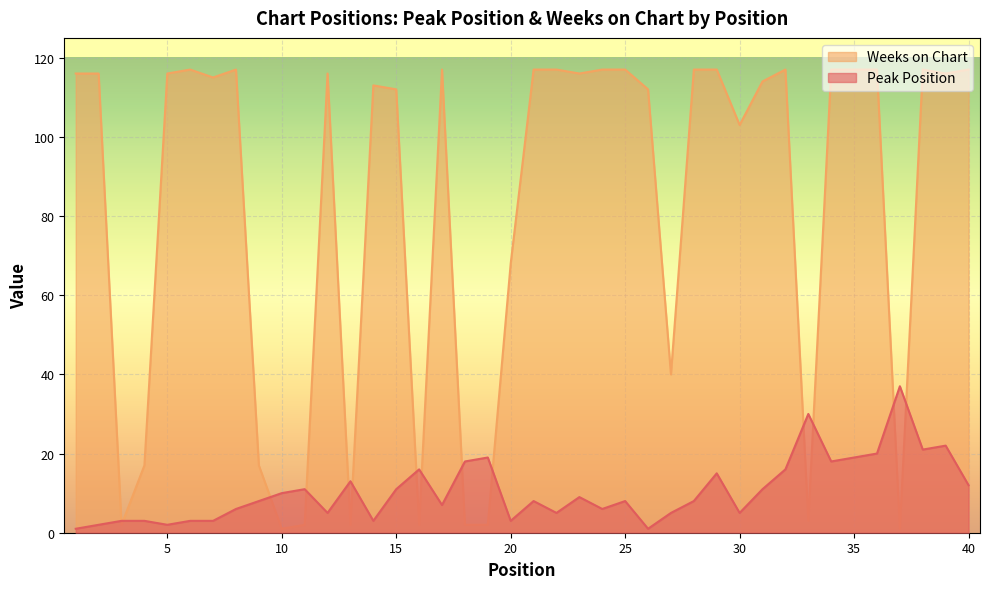

At which category is the sum across all series the highest?

38